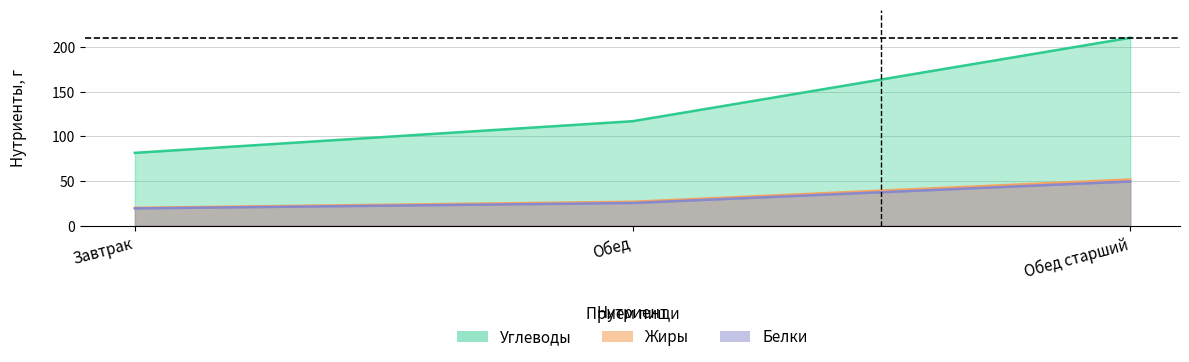

What is the smallest value displayed?

19.4